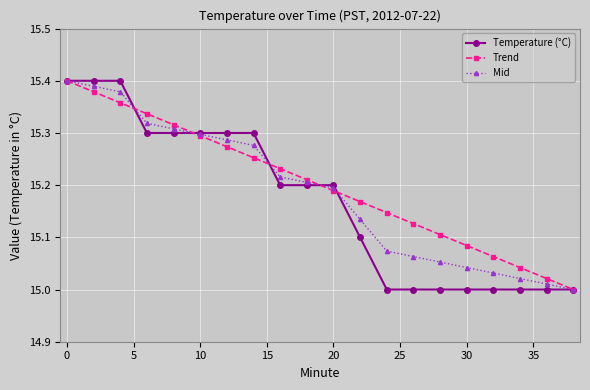

How many intersections are there between Mid and Temperature (°C)?

5